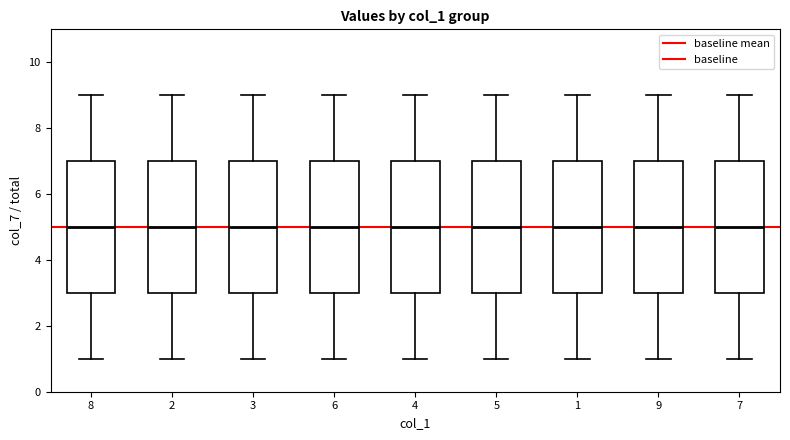

Where does the median line of the box at x = 2 sit on the y-axis? The values are not printed on the chart, so give them approximately, as read against the axis.

5